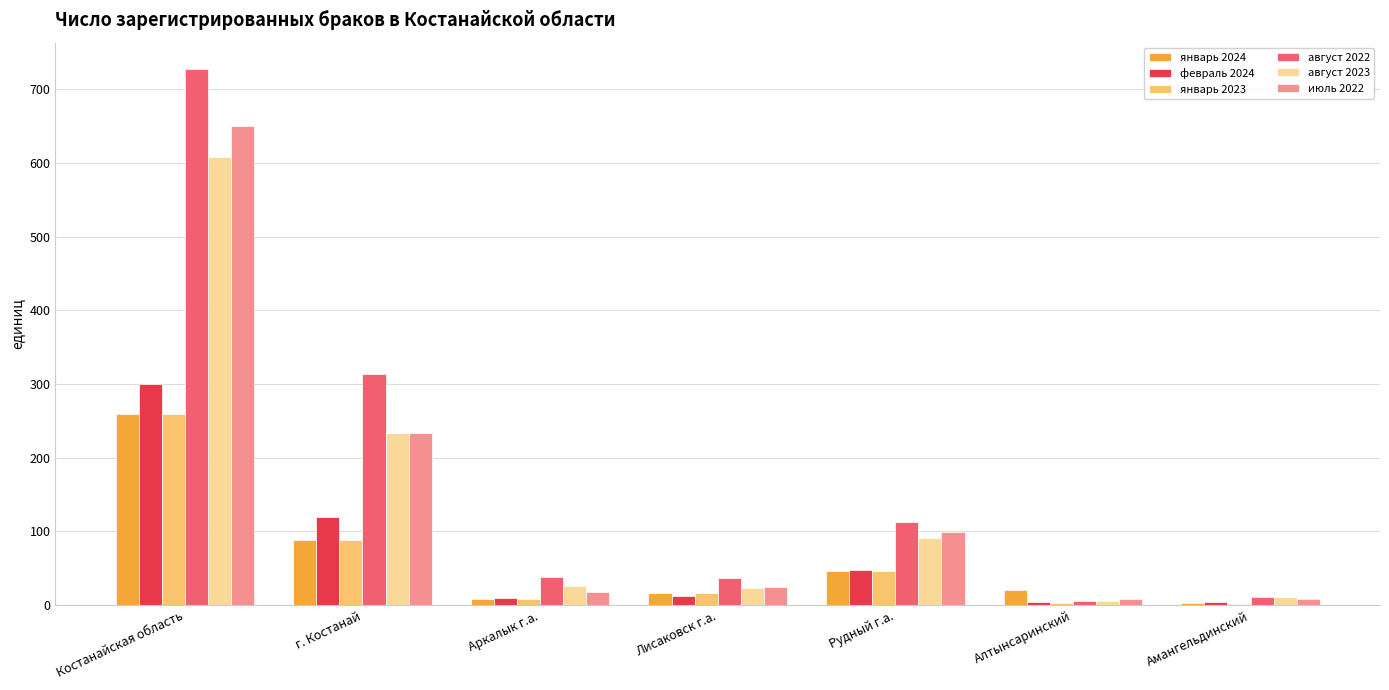

What are all the series names shown in the legend?

январь 2024, февраль 2024, январь 2023, август 2022, август 2023, июль 2022